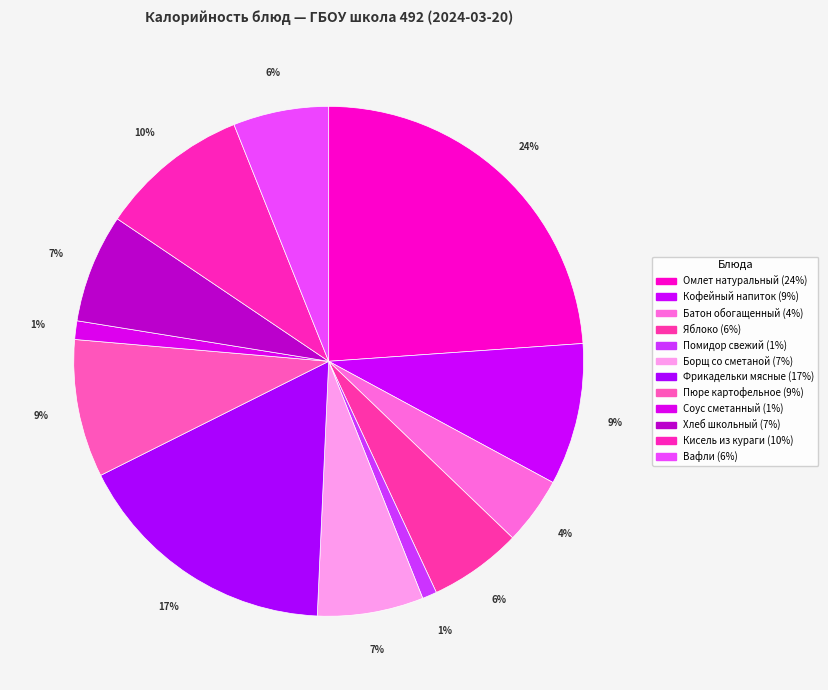

Does any single category account for the majority?

No